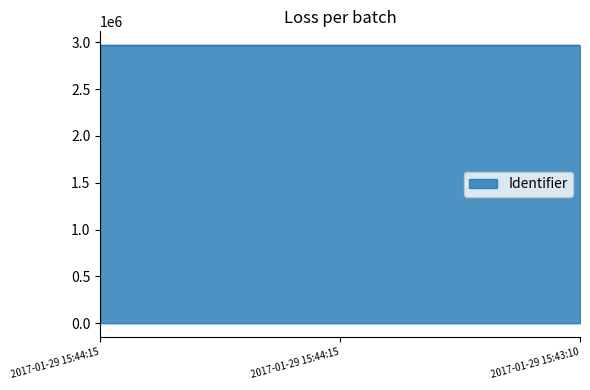

Reading left to right, transcribe all the data shown in this chart.

2017-01-29 15:44:15=2969512	2017-01-29 15:44:15=2969527	2017-01-29 15:43:10=2969529